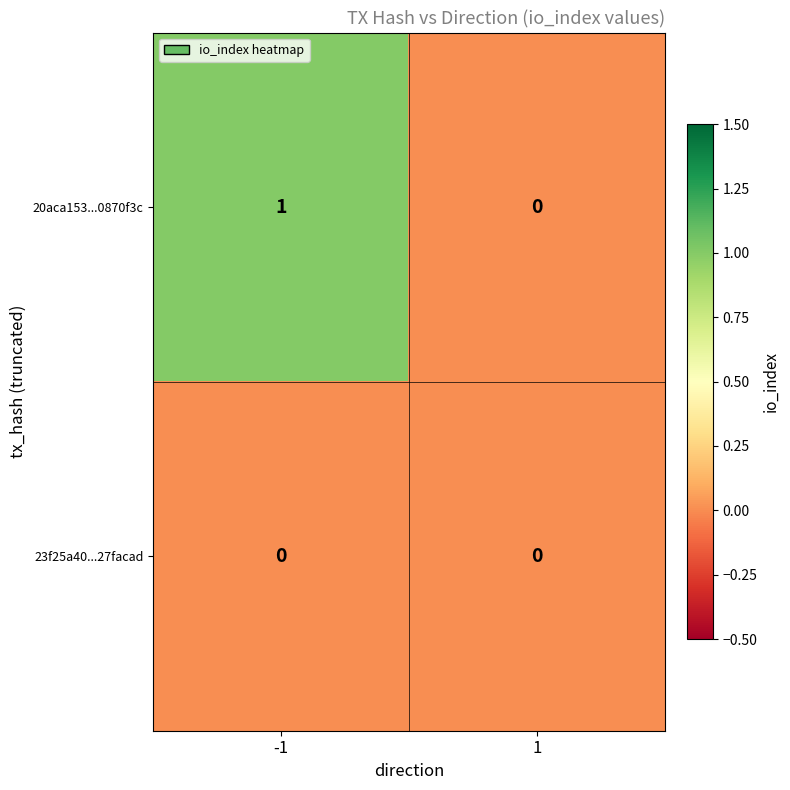

True or false: 20aca153...0870f3c has a value of 0 at -1.

False